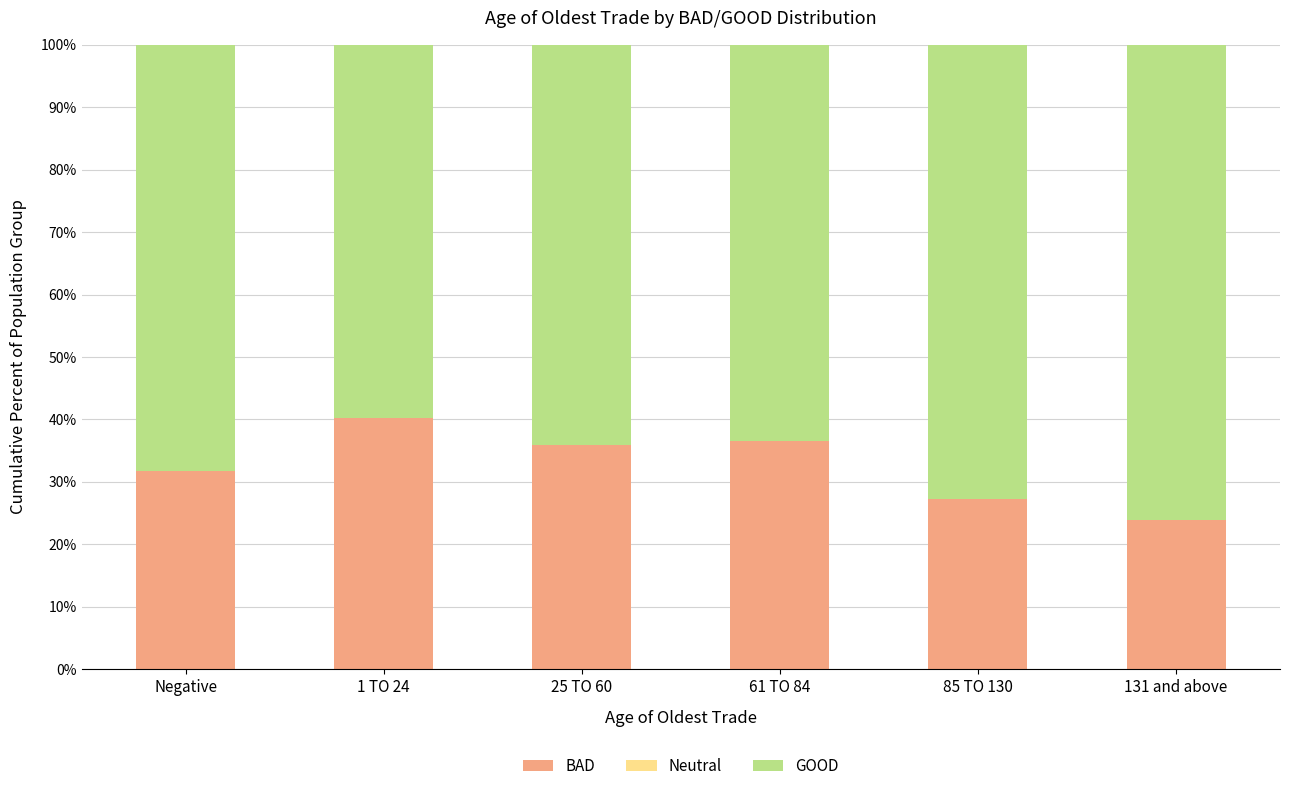

Read the BAD value at 131 and above.

23.8